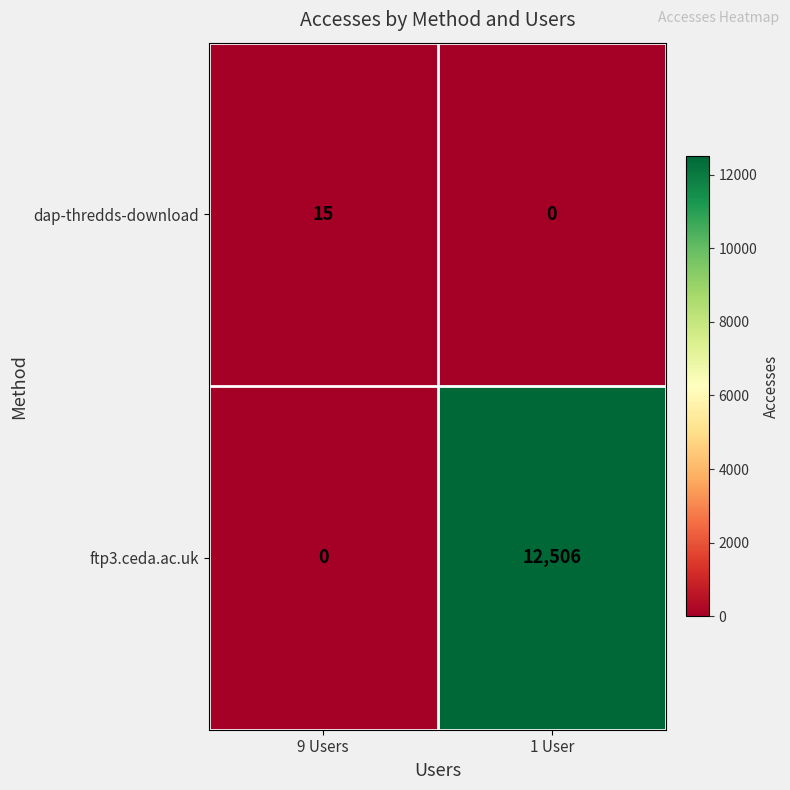

The value of dap-thredds-download at 9 Users is 15. True or false?

True